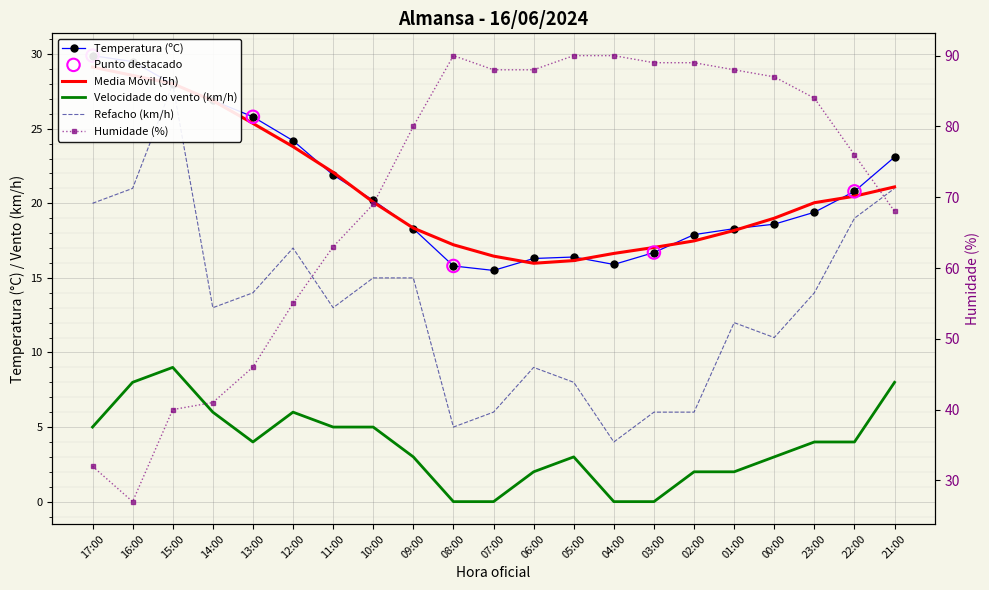

Which series contains the lowest Y value?

Velocidade do vento (km/h)